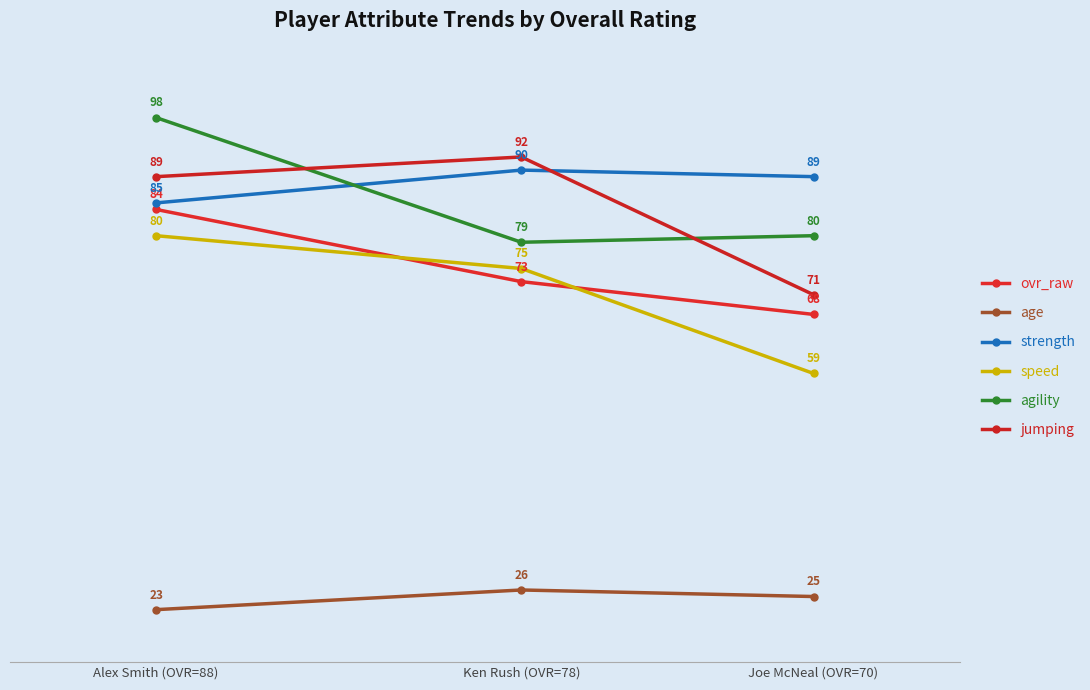

The value of ovr_raw at Alex Smith (OVR=88) is 115. True or false?

False